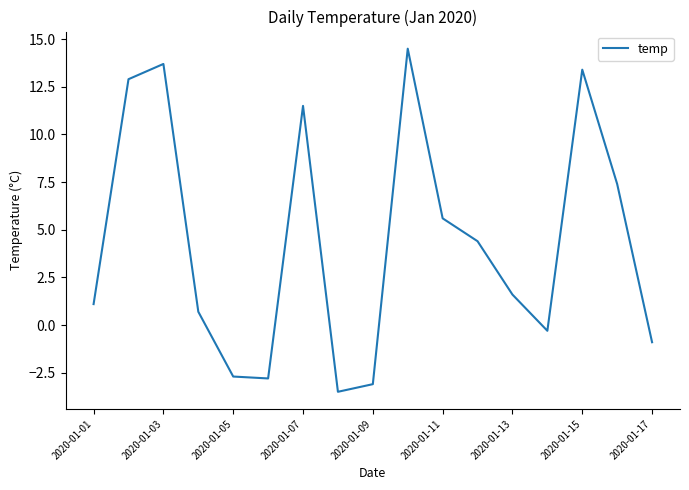

What is the greatest value displayed?

14.5